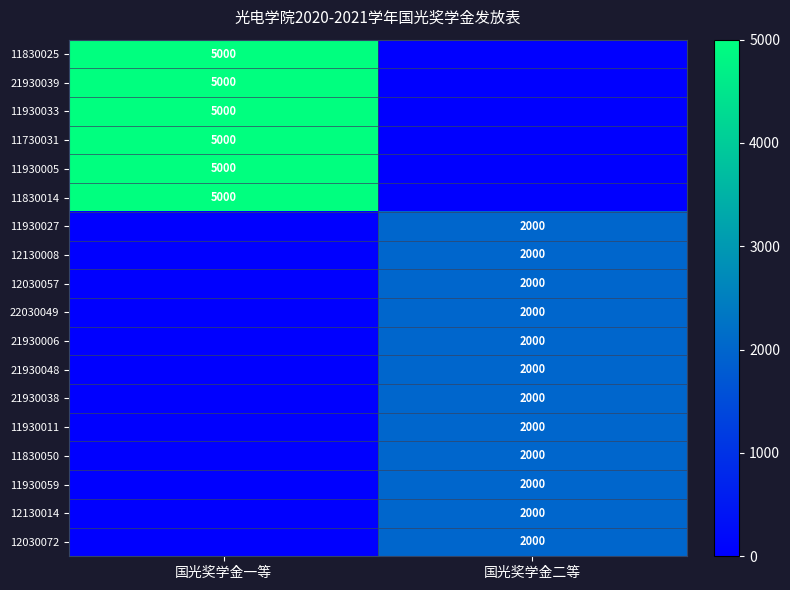

The 11930059 series shows 2649 at 国光奖学金二等. True or false?

False